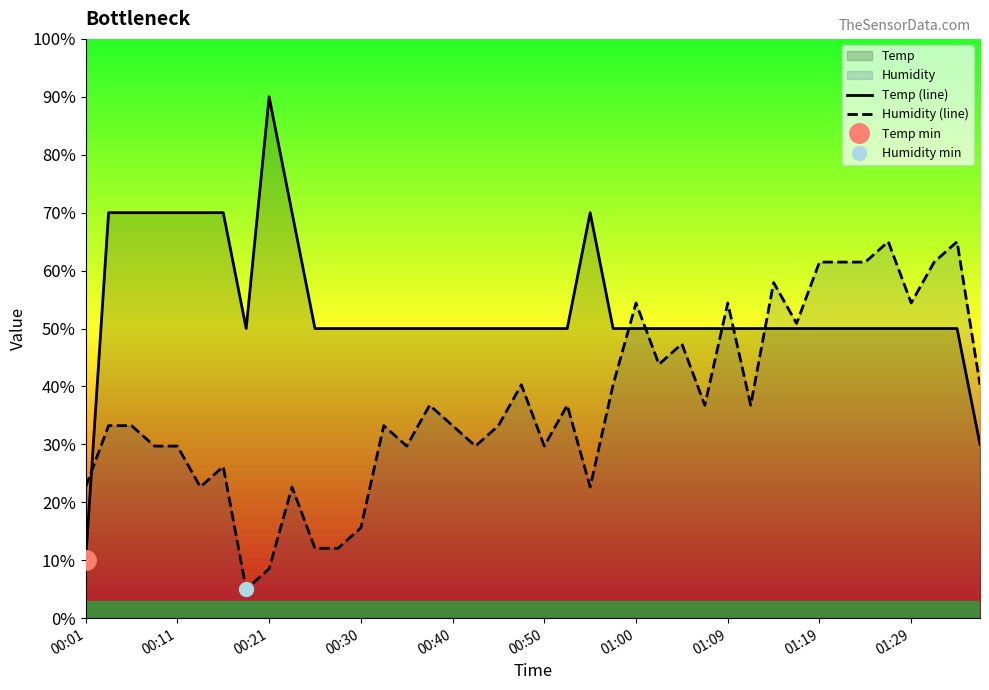

Is the value of Temp (line) at 01:29 greater than the value of Humidity (line) at 01:00?

No